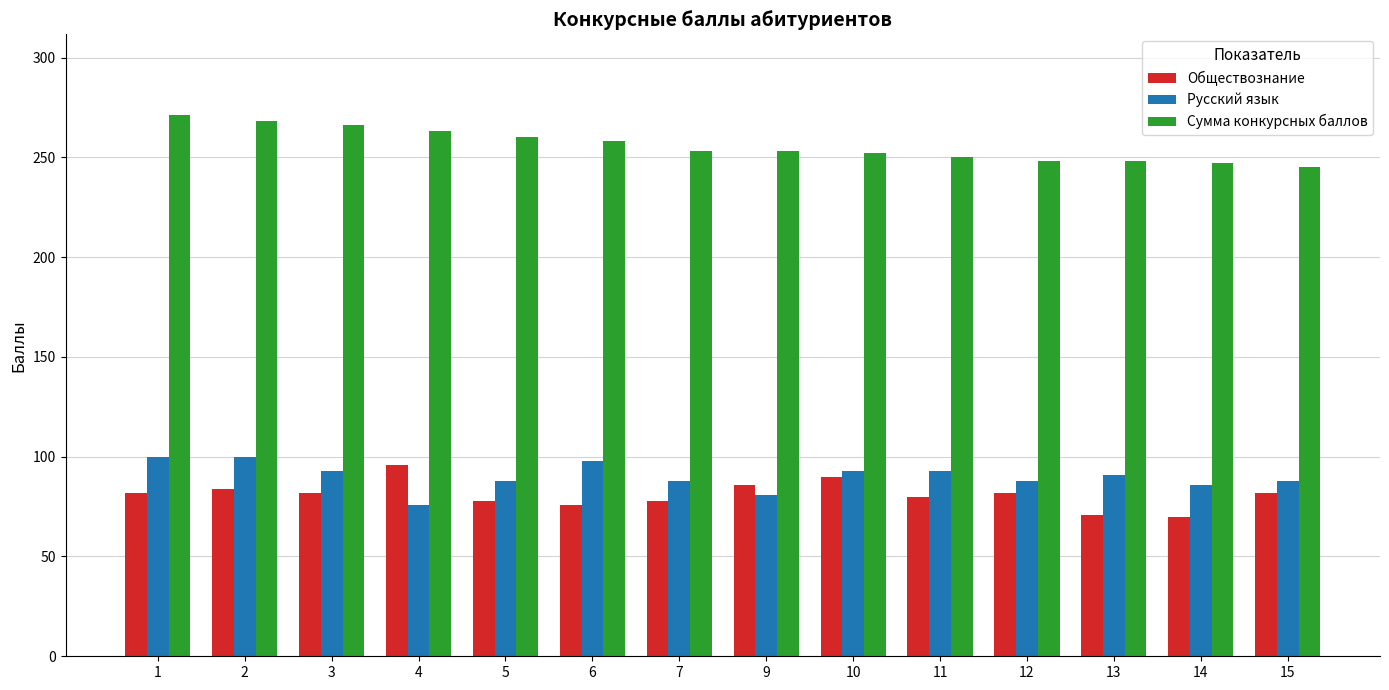

What is the greatest value displayed?

271